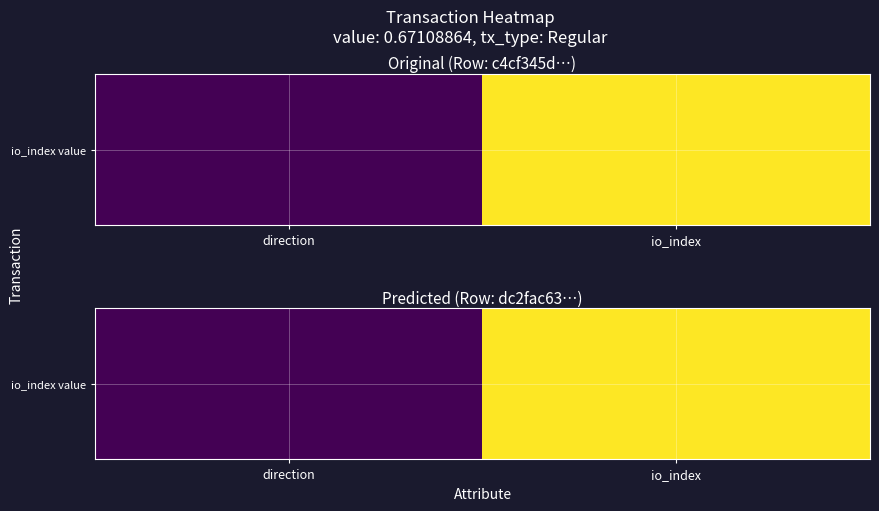

What is the difference between the maximum and minimum values?

6